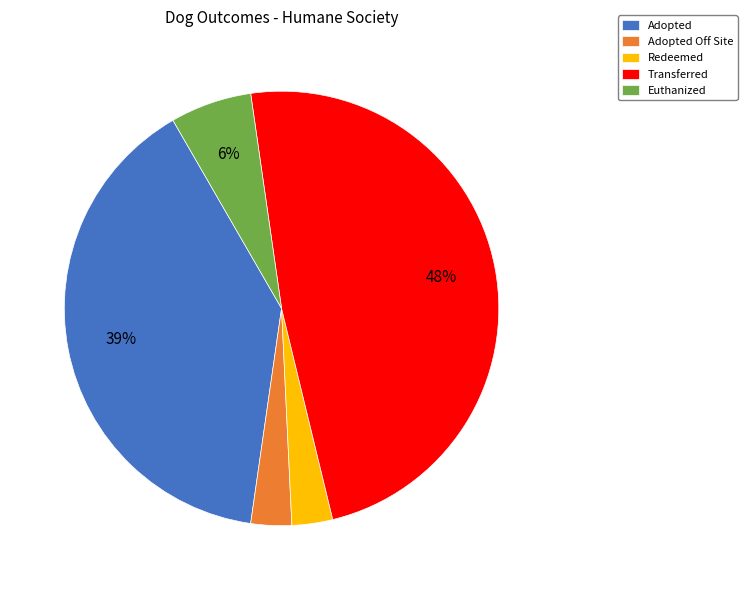

To the nearest percent, what is the difference between the largest and smallest slice percentages?

45%